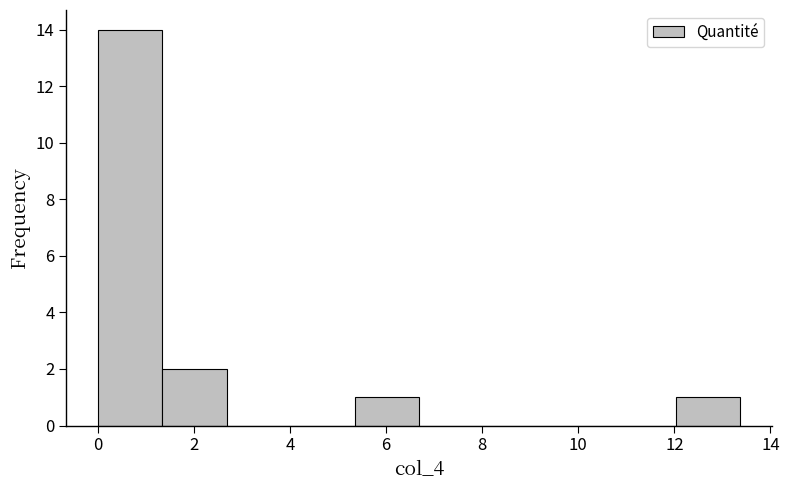

Reading left to right, list every bar in this chart as the range it spans on the x-axis followed by its height. Neither the bar edges nor the heights are printed on the chart, so give them approximately, as read against the axes.

0.0 to 1.4: 14
1.4 to 2.6: 2
2.6 to 4.0: 0
4.0 to 5.4: 0
5.4 to 6.6: 1
6.6 to 8.0: 0
8.0 to 9.4: 0
9.4 to 10.6: 0
10.6 to 12.0: 0
12.0 to 13.4: 1